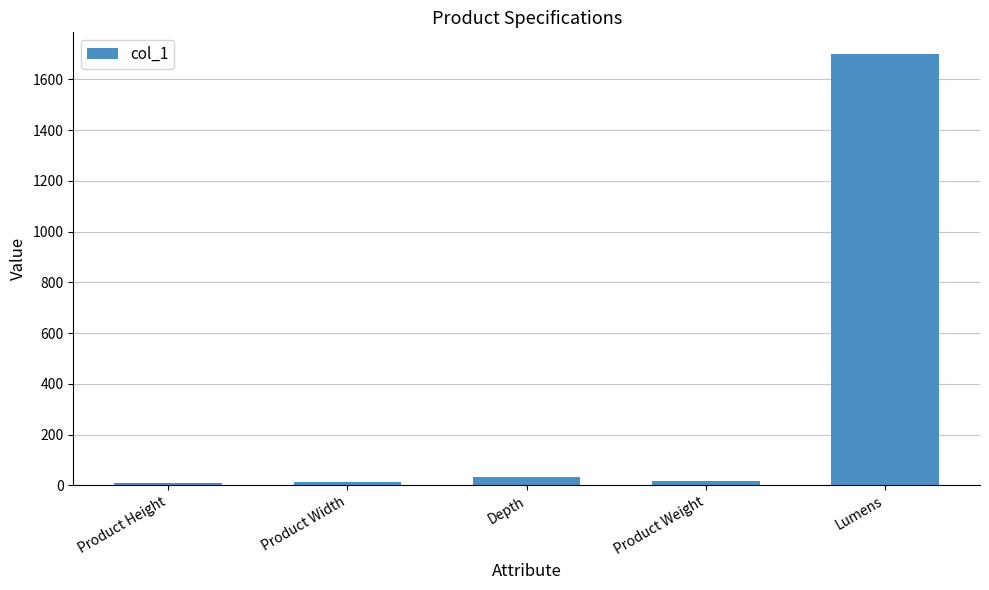

What is the difference between the maximum and minimum values?

1690.5